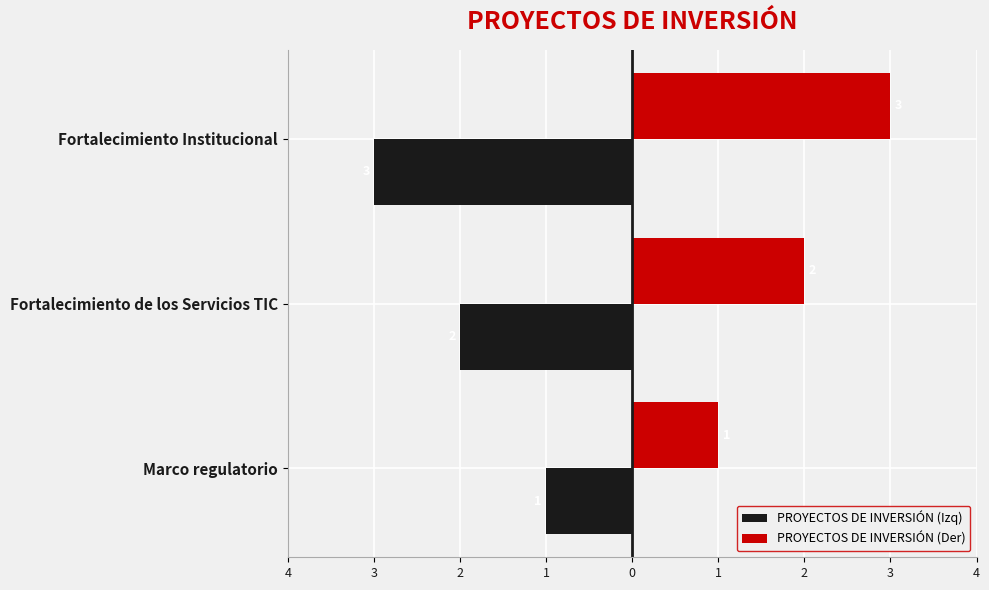

What is the difference between the second highest and minimum values in the PROYECTOS DE INVERSIÓN (Izq) series?

1